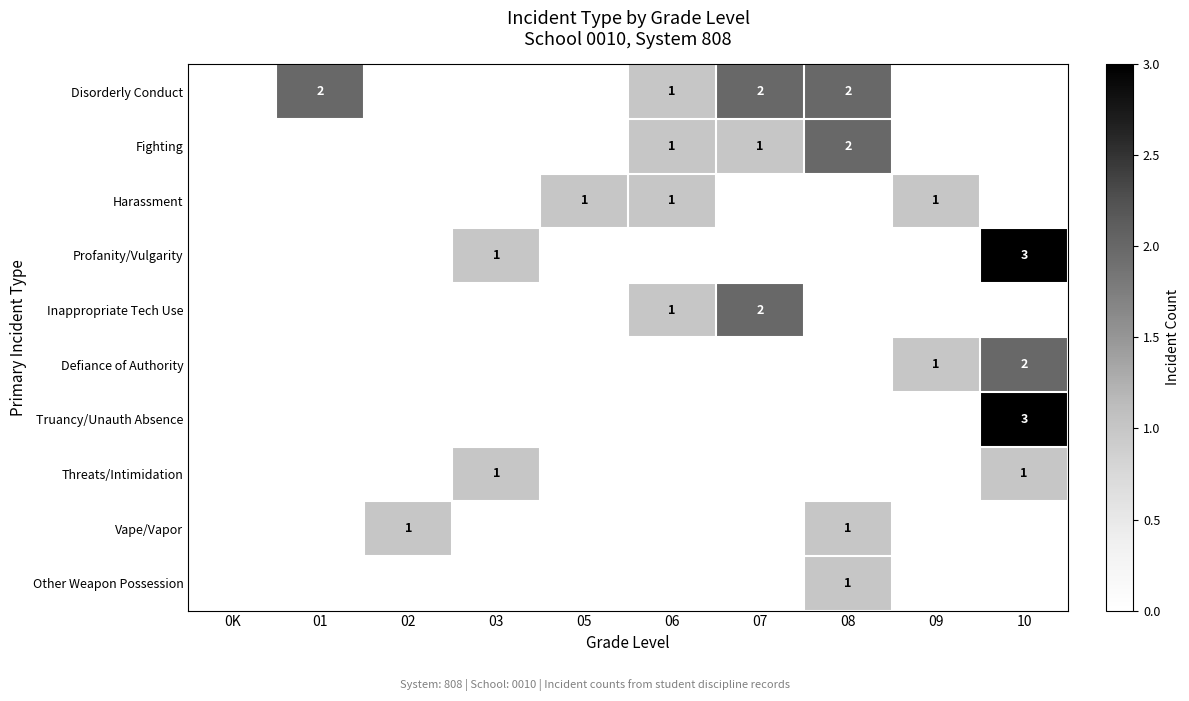

True or false: Defiance of Authority has a value of 1 at 09.

True